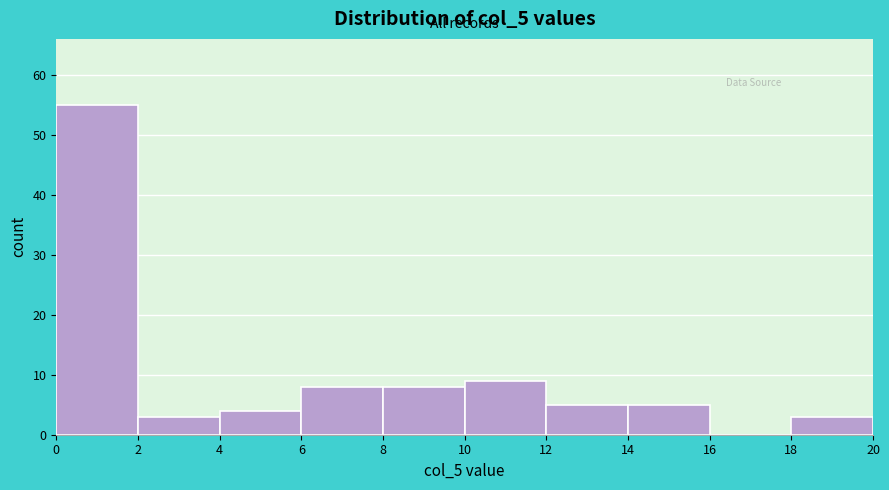

Over which range of the x-axis is the bar tallest?

0 to 2